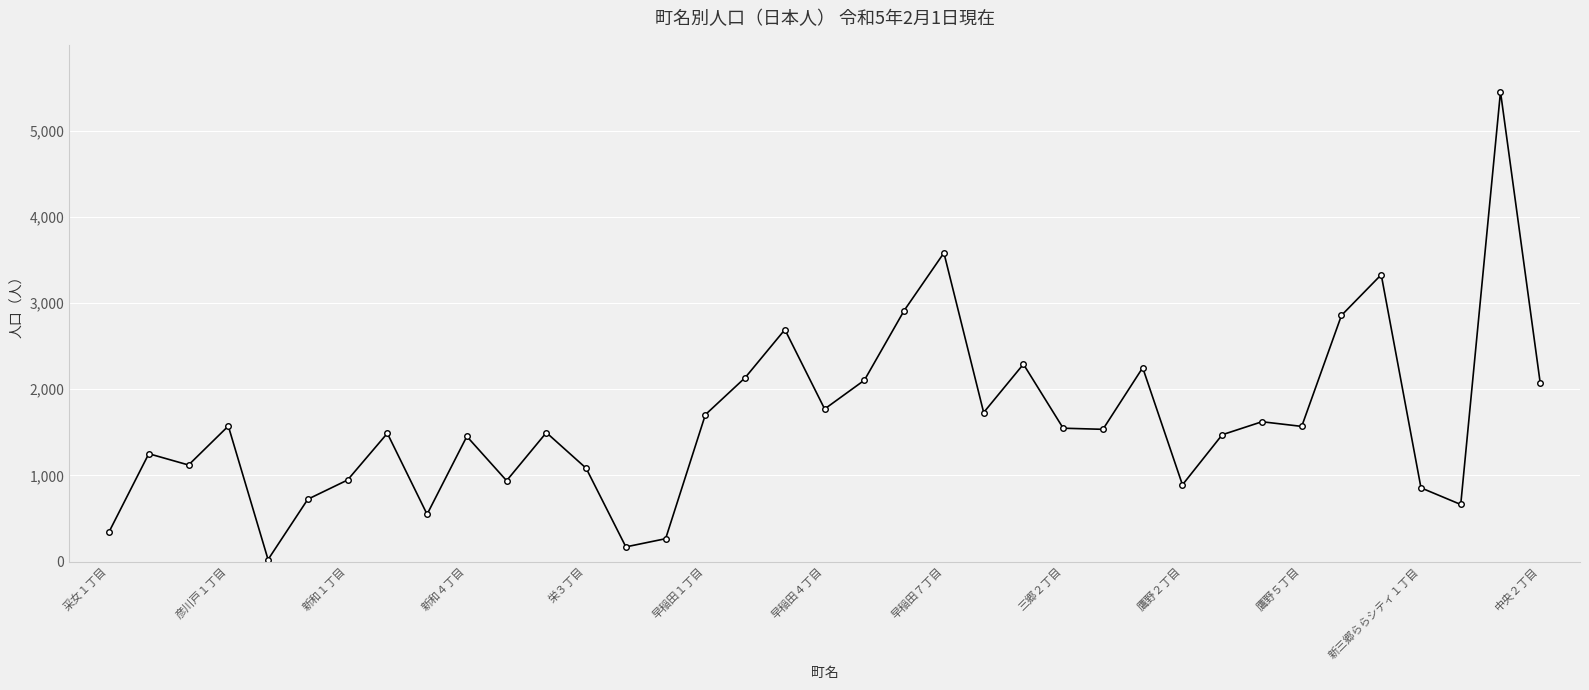

Count the number of categories in the chart.

37